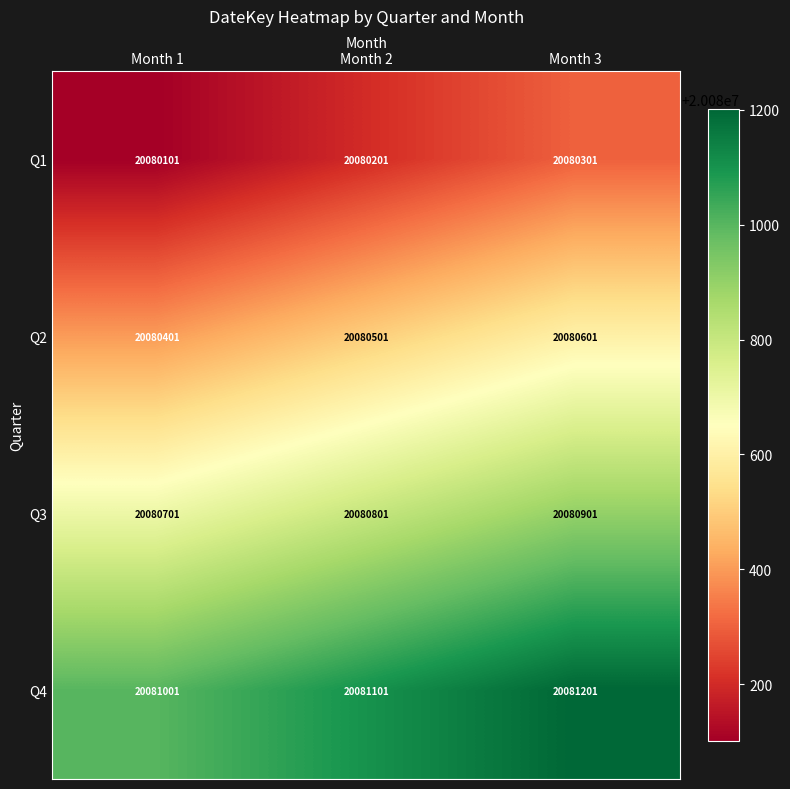

What is the spread (max minus min) of values at Month 2?

900